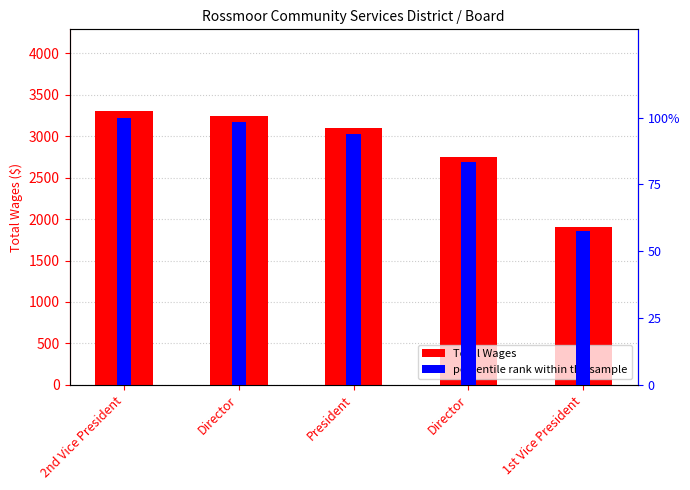

Reading left to right, list all the values displayed in this chart.

Total Wages: 3300.0	3250.0	3100.0	2750.0	1900.0
percentile rank within the sample: 100.0	98.5	93.9	83.3	57.6